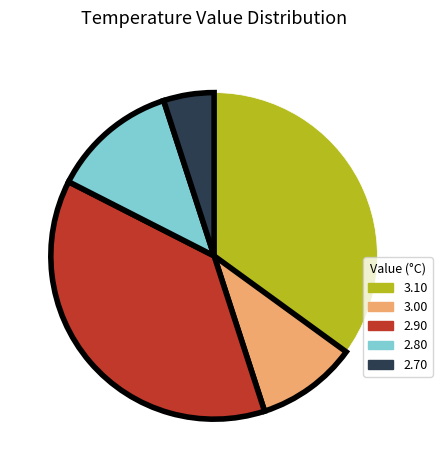

Is there any slice that represents more than half of the pie?

No